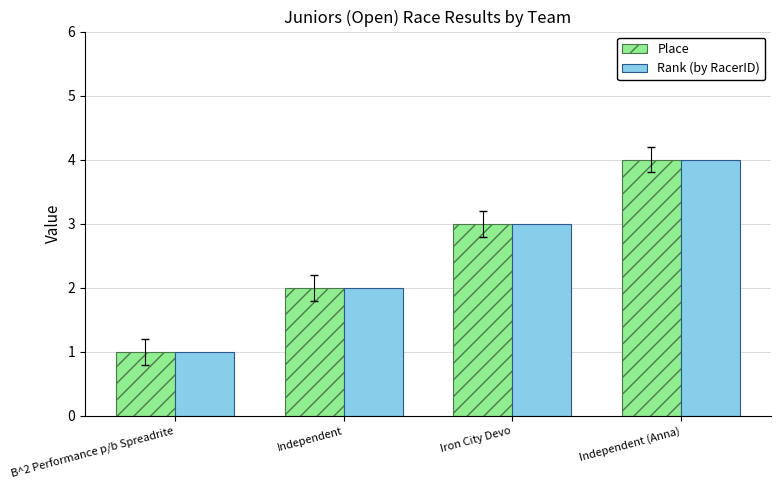

True or false: Rank (by RacerID) has a value of 2 at Independent.

True